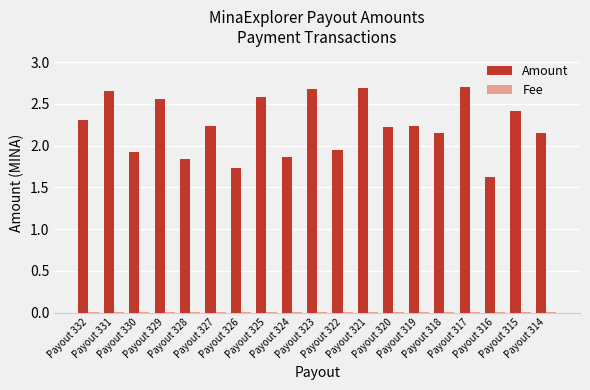

How many groups of bars are there?

19